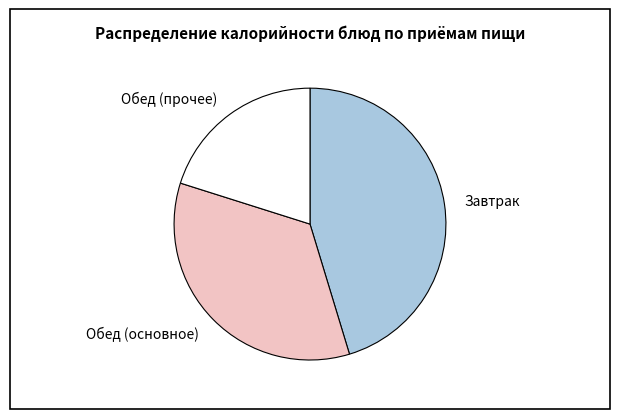

How many slices are in this pie chart?

3